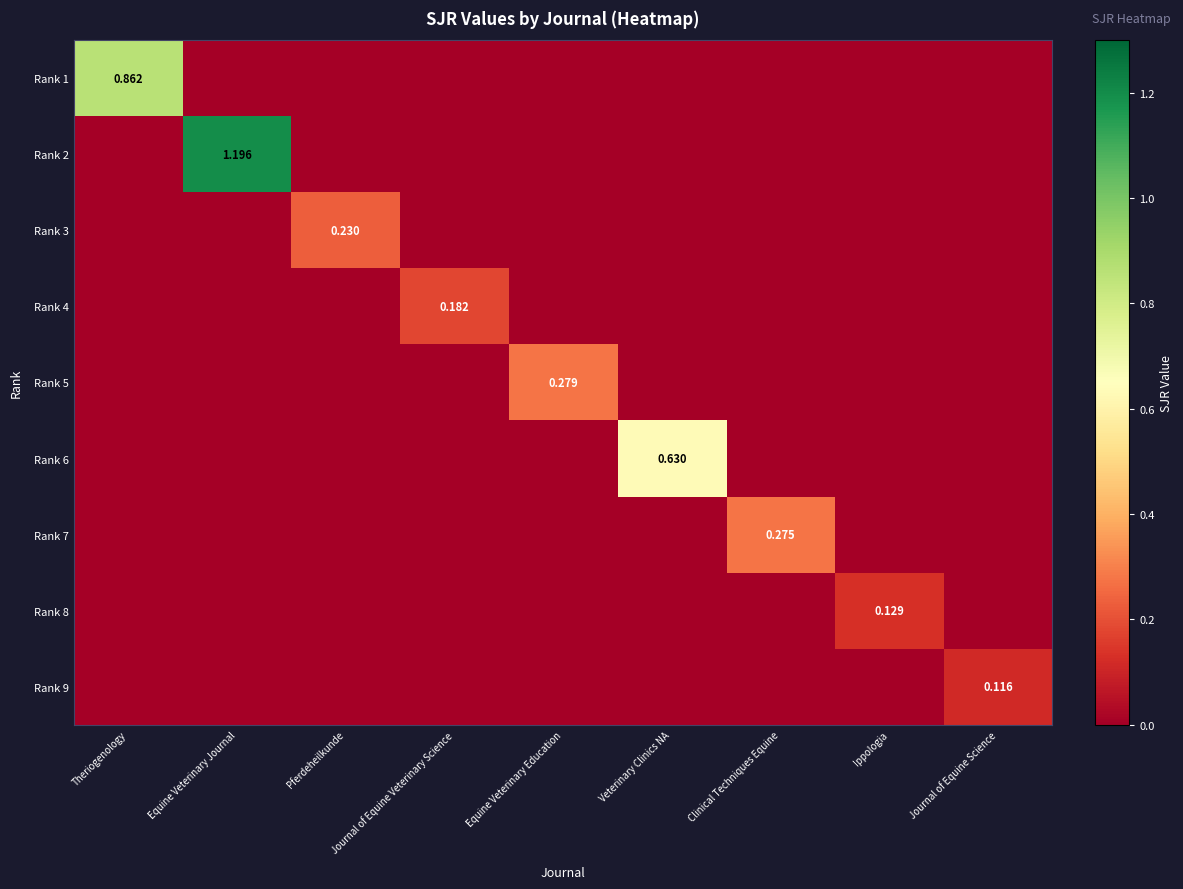

At how many categories does at least one series exceed 0?

9